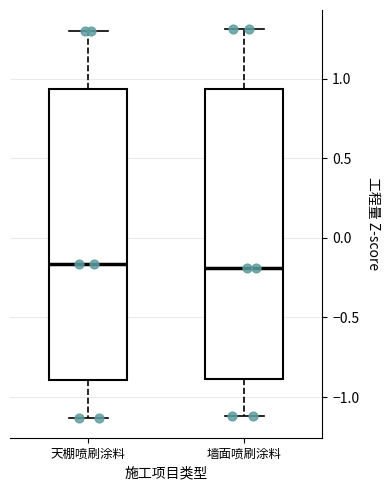

Reading left to right, read every box against the y-axis: the position of its median line, the range the box covers, and the ends of its whiskers. The values are not printed on the chart, so give them approximately, as read against the axis.

天棚喷刷涂料: median -0.15, box -0.90 to 0.95, whiskers -1.15 to 1.30
墙面喷刷涂料: median -0.20, box -0.90 to 0.95, whiskers -1.10 to 1.30